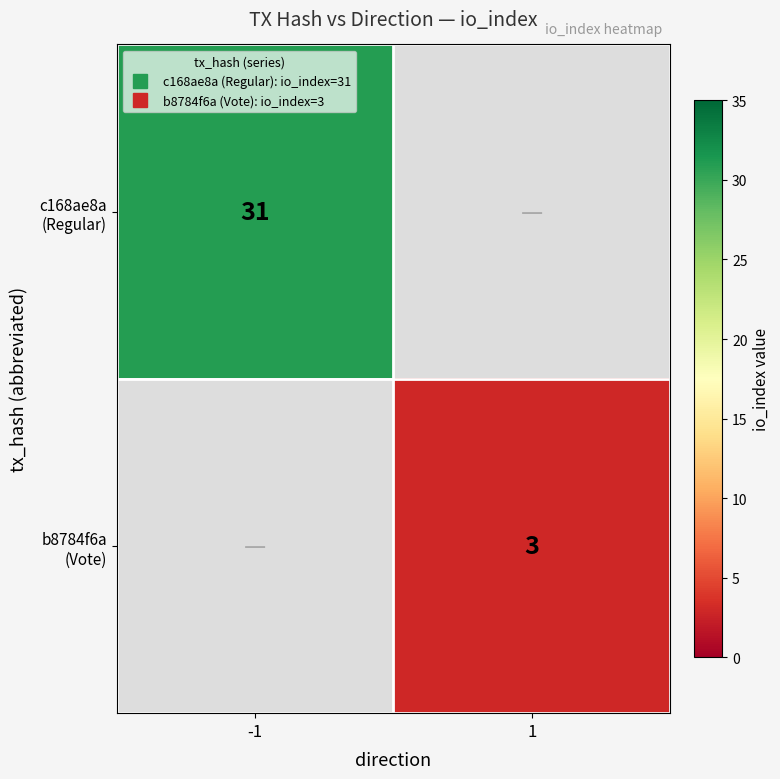

How many positive values does the c168ae8a (Regular) series have?

1